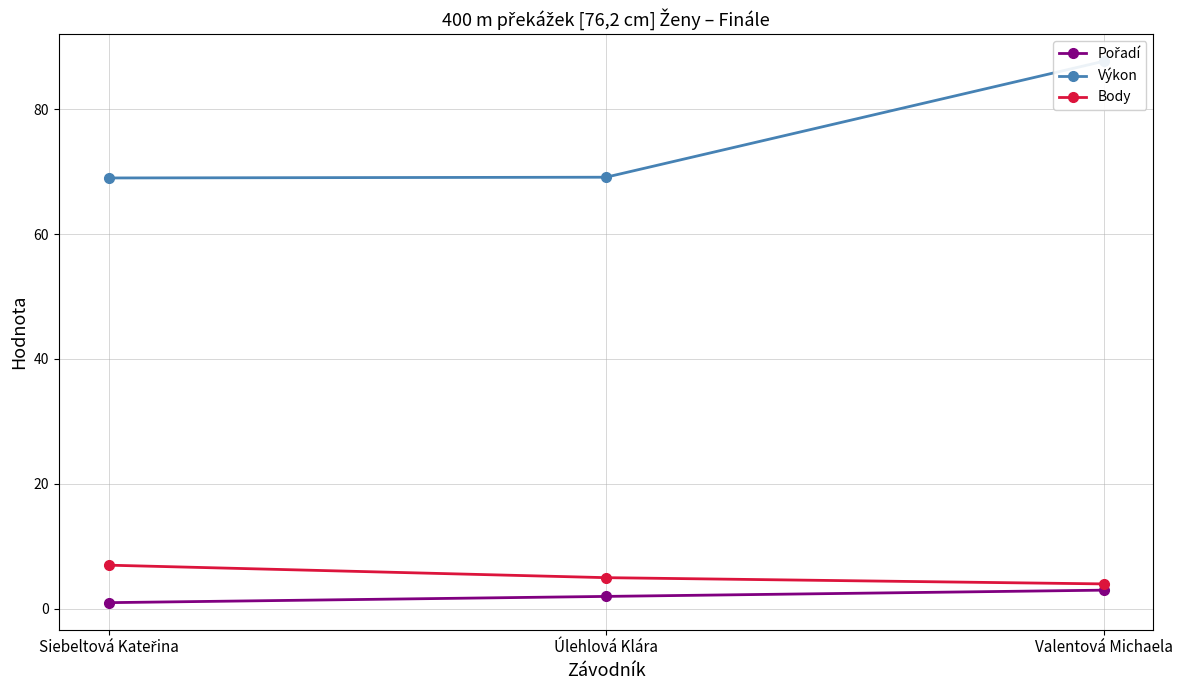

What is the difference between the second highest and minimum values in the Body series?

1